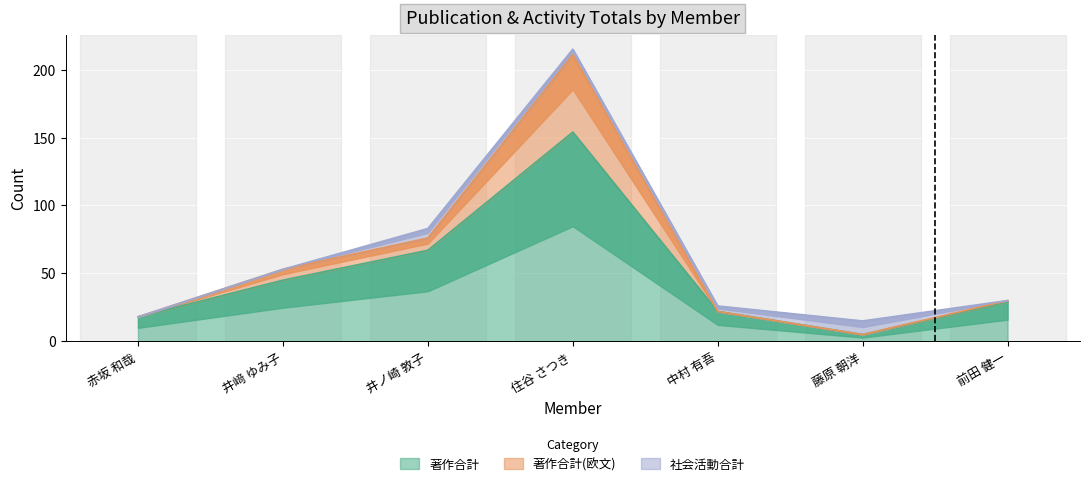

The value of 著作合計 at 赤坂 和哉 is 18. True or false?

True